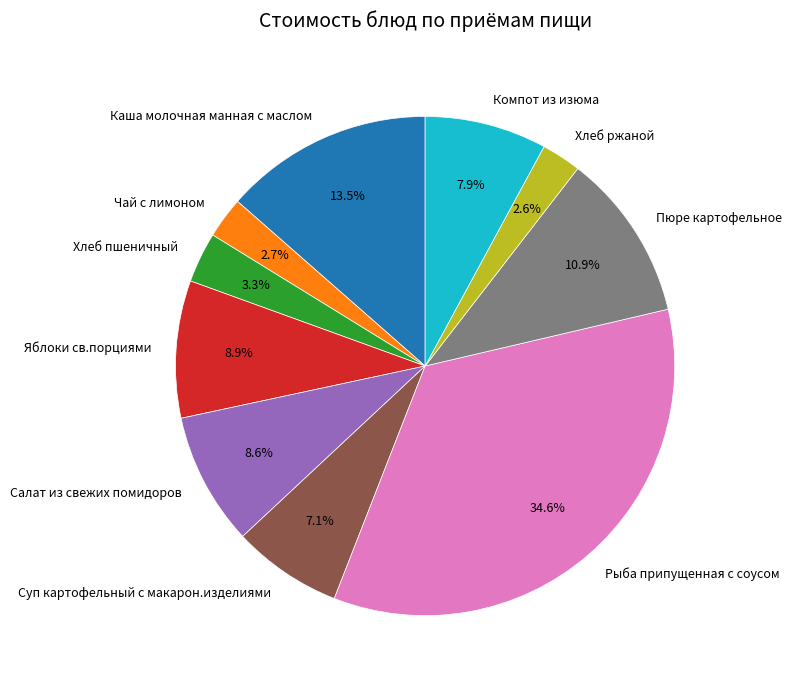

The Чай с лимоном slice represents 3% of the pie. True or false?

True